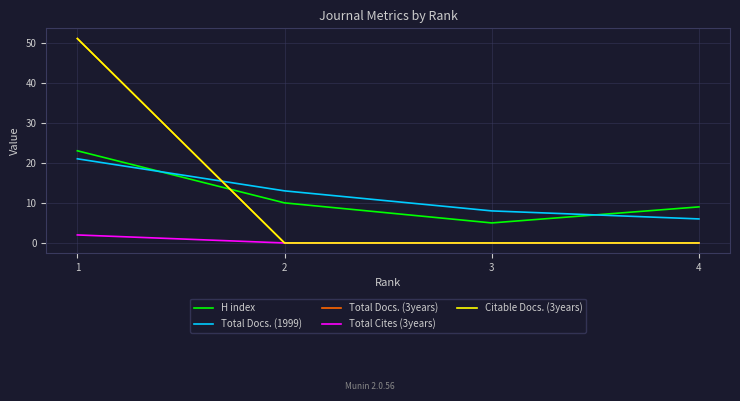

Does the chart have visible grid lines?

Yes